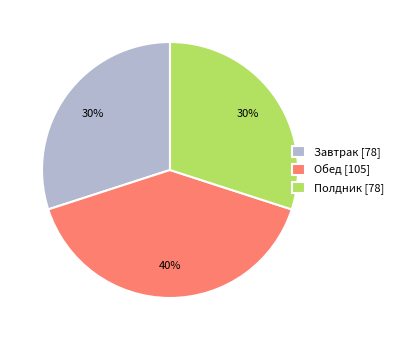

Do Полдник [78] and Обед [105] together represent more than half of the pie?

Yes